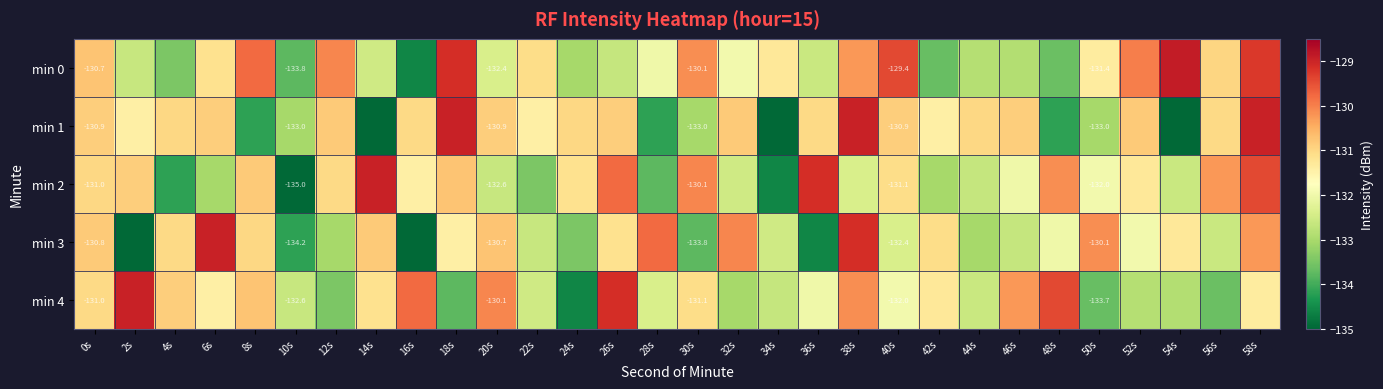

Count the number of data series in this chart.

5